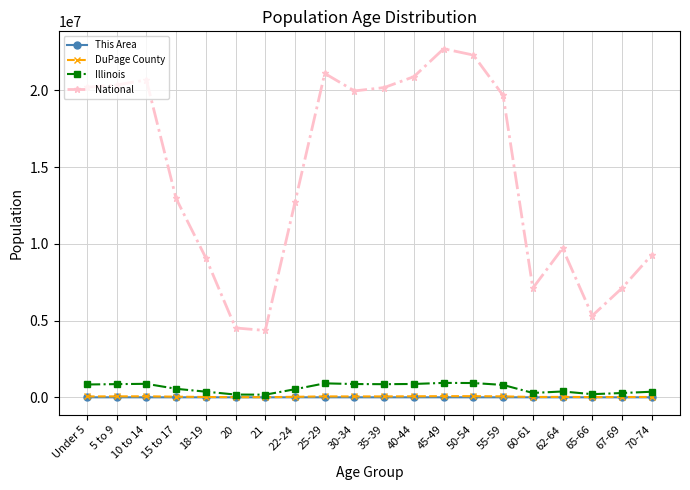

Is the value of National at 62-64 greater than the value of Illinois at 25-29?

Yes